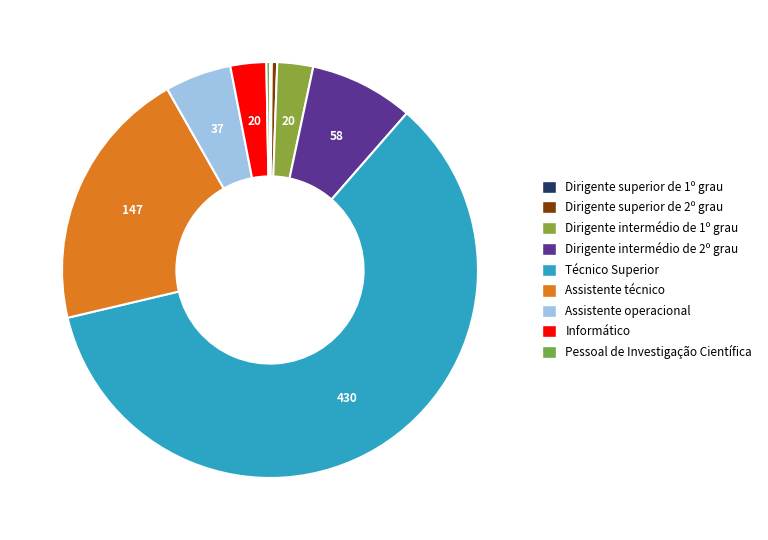

What percentage do Dirigente intermédio de 1º grau and Dirigente intermédio de 2º grau together represent?

10.9%